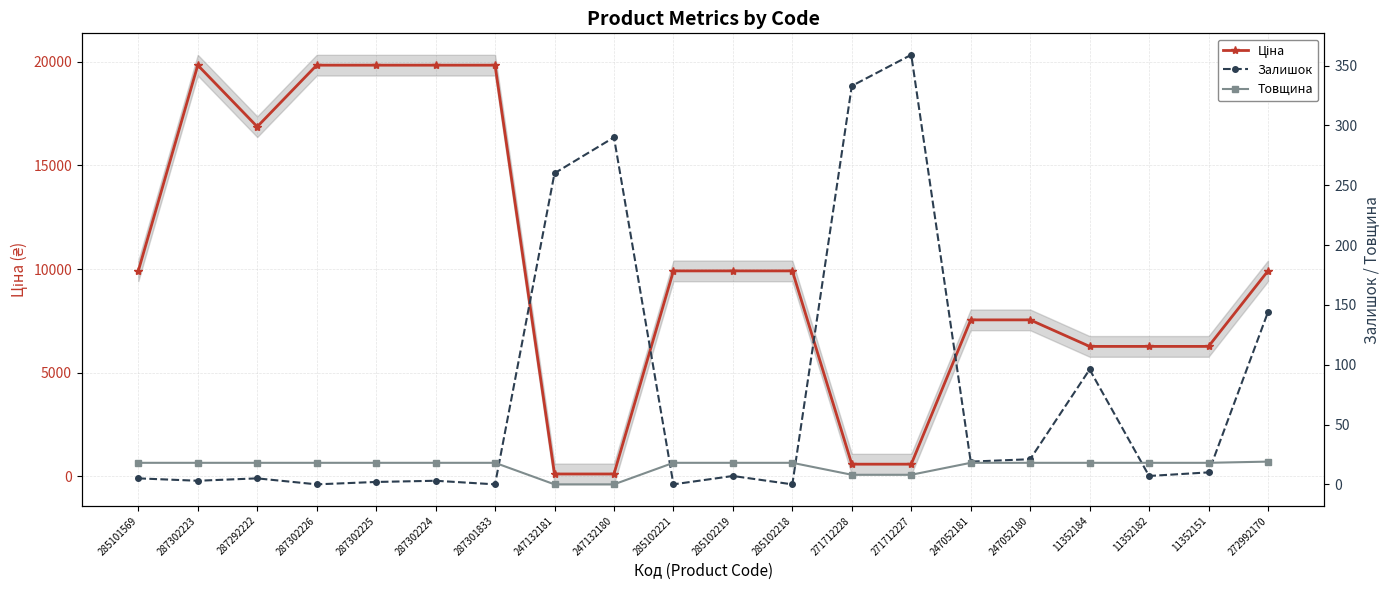

Between which two adjacent categories do Товщина and Залишок first intersect?

287301833 and 247132181